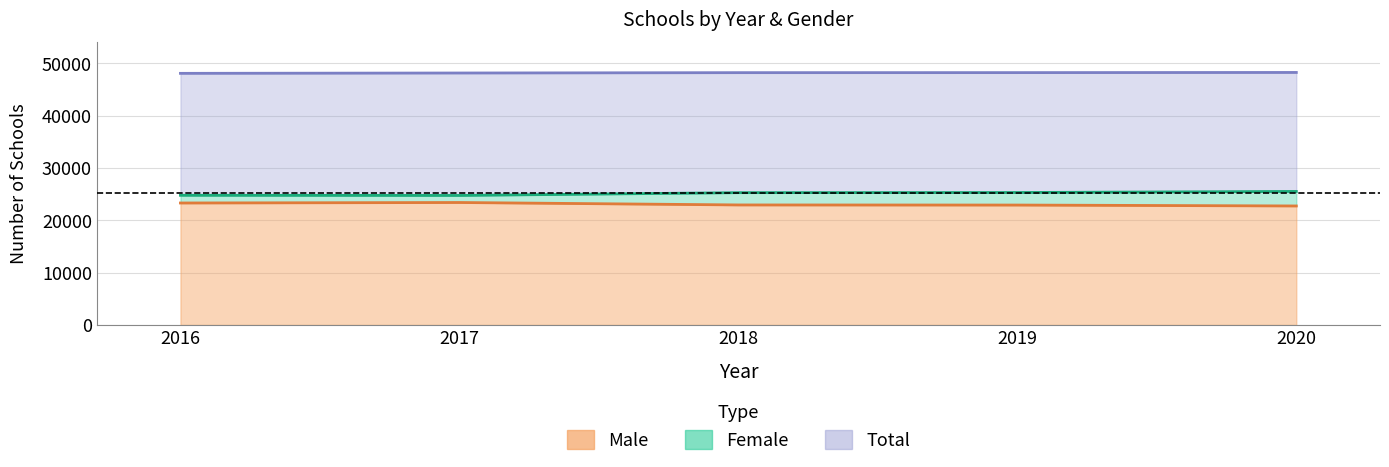

How many values in the Female (line) series exceed 25274?

2